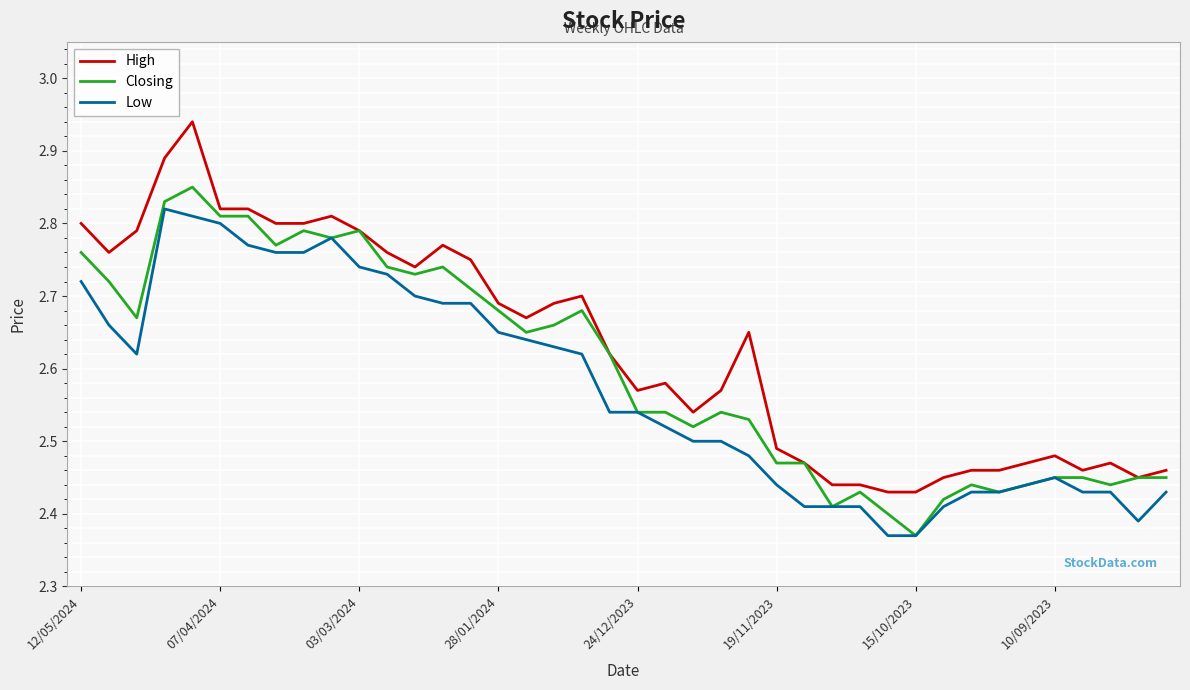

True or false: Low and High intersect in this chart.

False